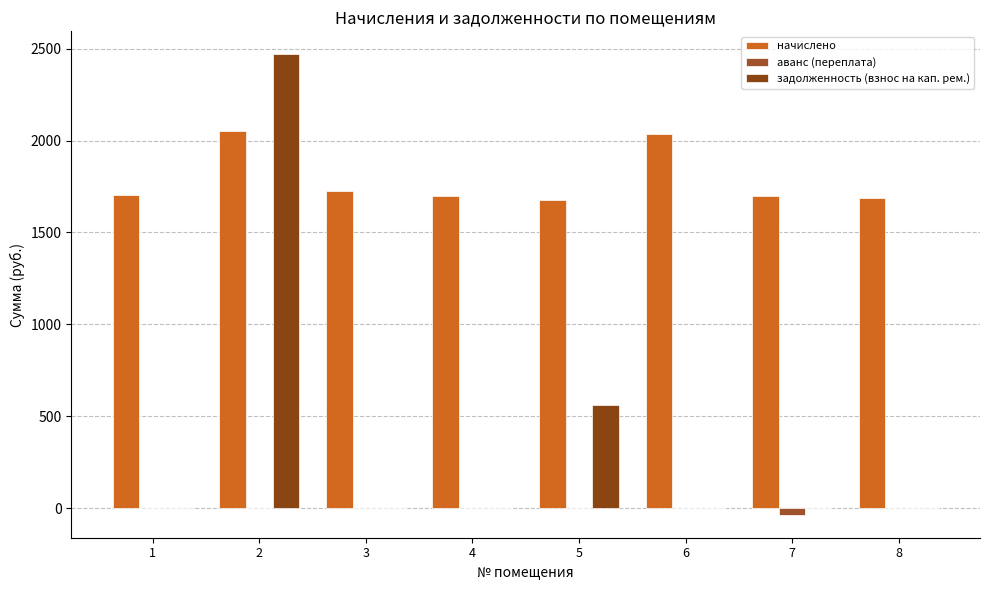

What is the total value across all series at 2?

4522.3